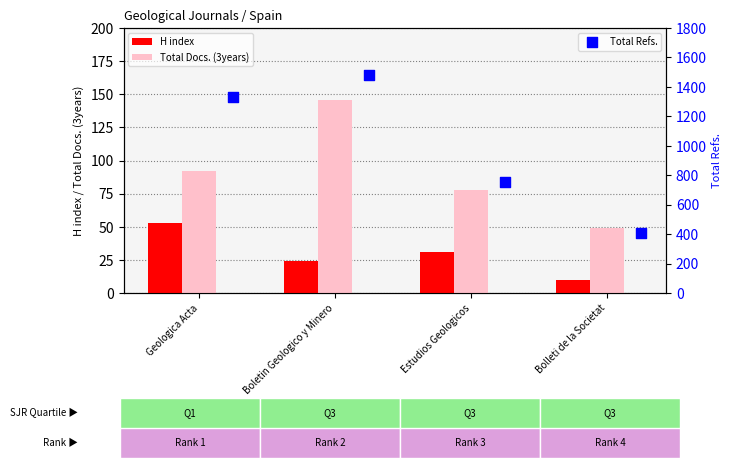

Which series has the largest total across all categories?

Total Refs.